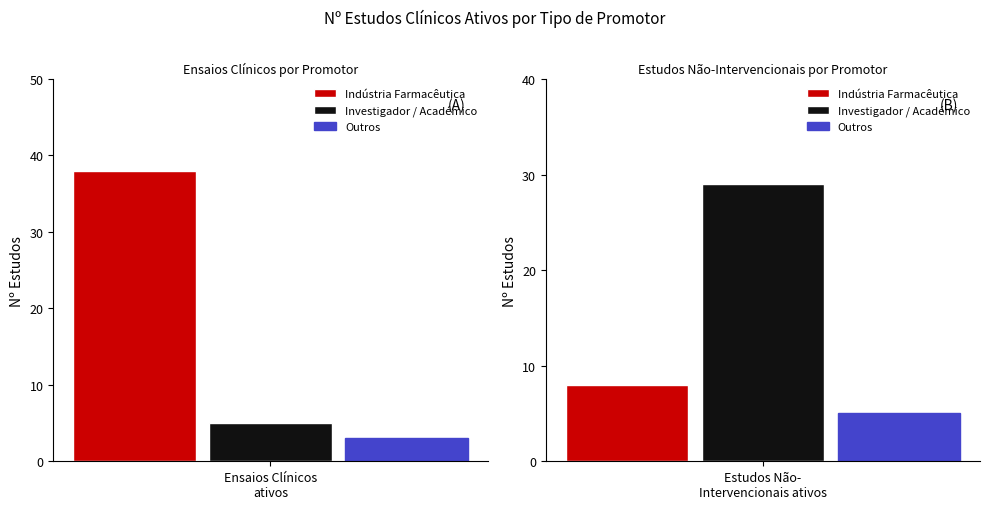

What is the sum of the Outros values at Estudos Não-Intervencionais ativos and Ensaios Clínicos ativos?

8